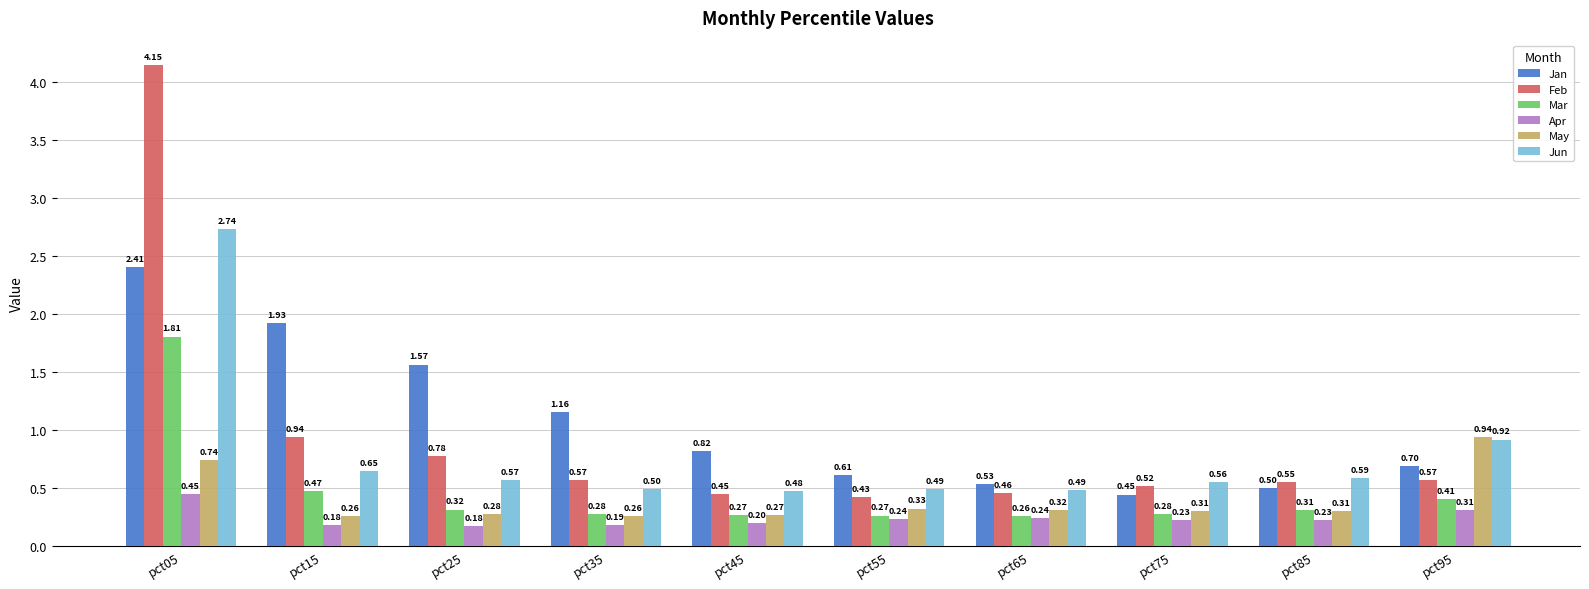

Which series has the largest range (max minus min)?

Feb